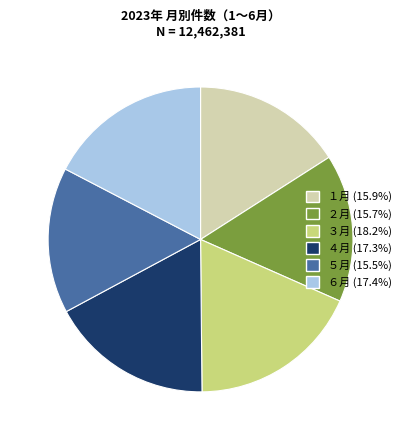

The ２月 slice represents 16% of the pie. True or false?

True